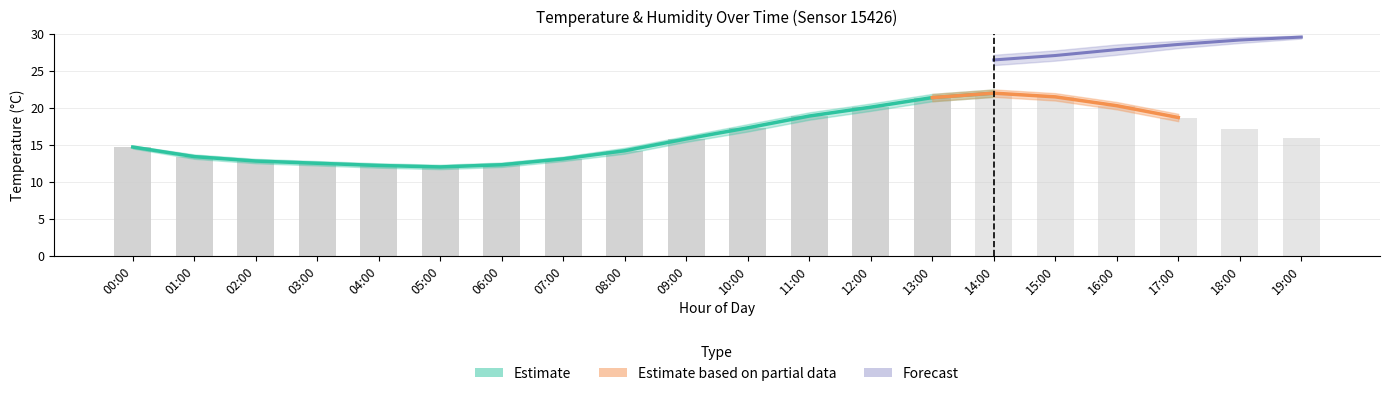

What is the value of the 10th bar from the left?

15.8